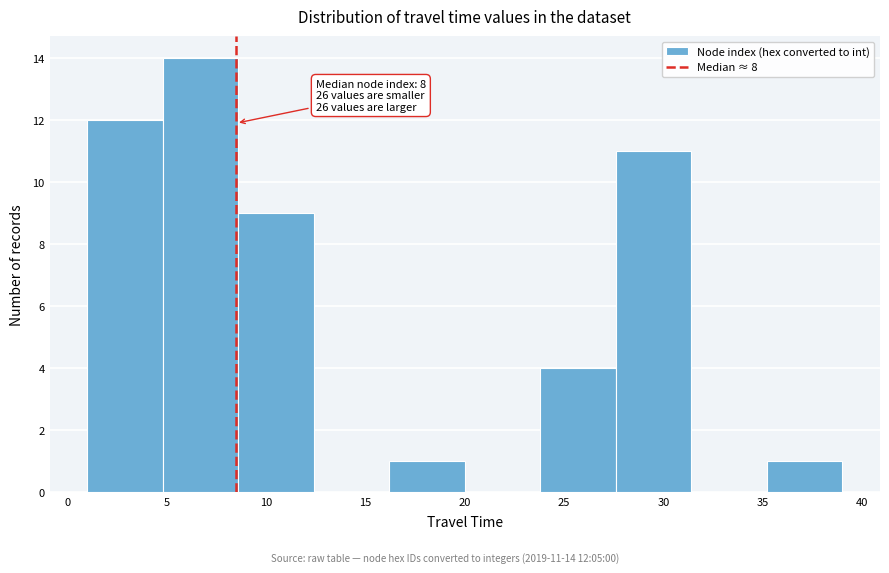

Which range on the x-axis has the tallest bar?

4.8 to 8.6